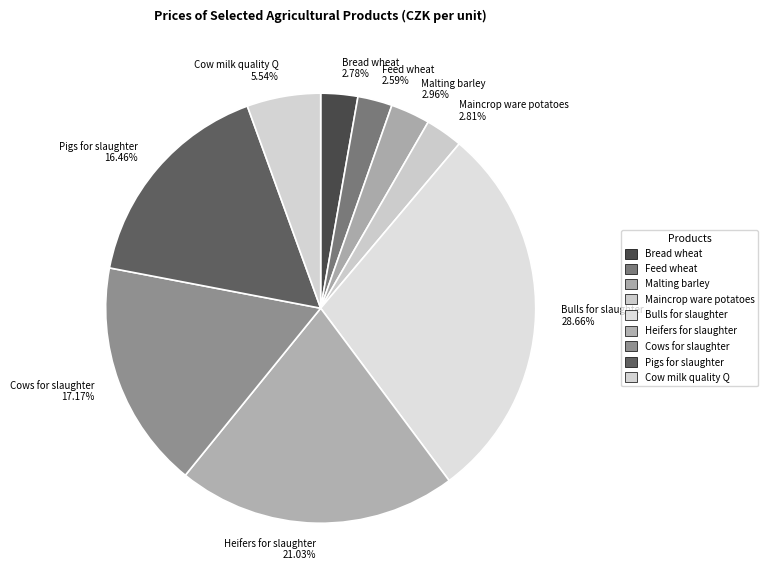

Is there any slice that represents more than half of the pie?

No